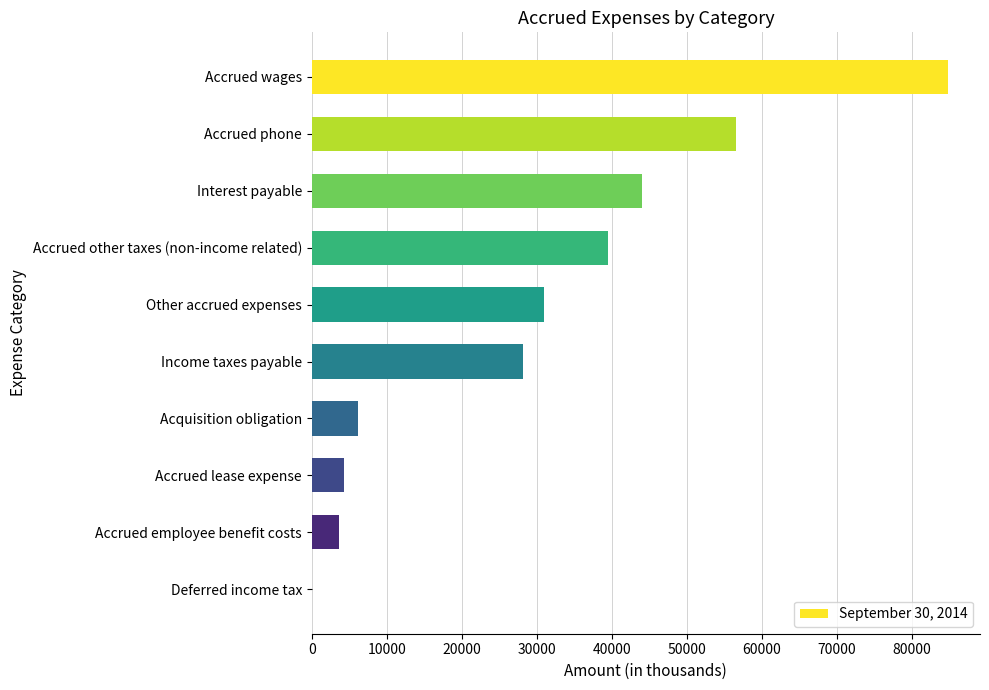

Which label corresponds to the largest value in the chart?

Accrued wages